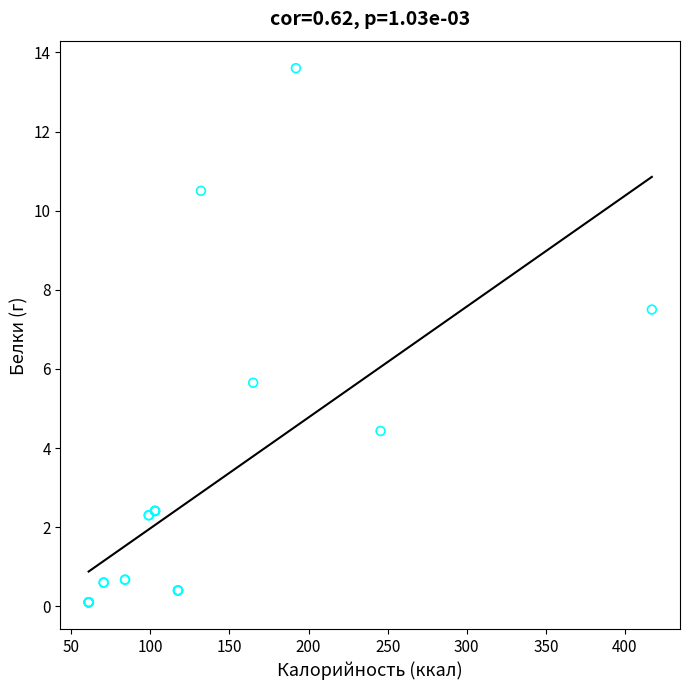

What Y value in the scatter plot is closest to 6?

5.7